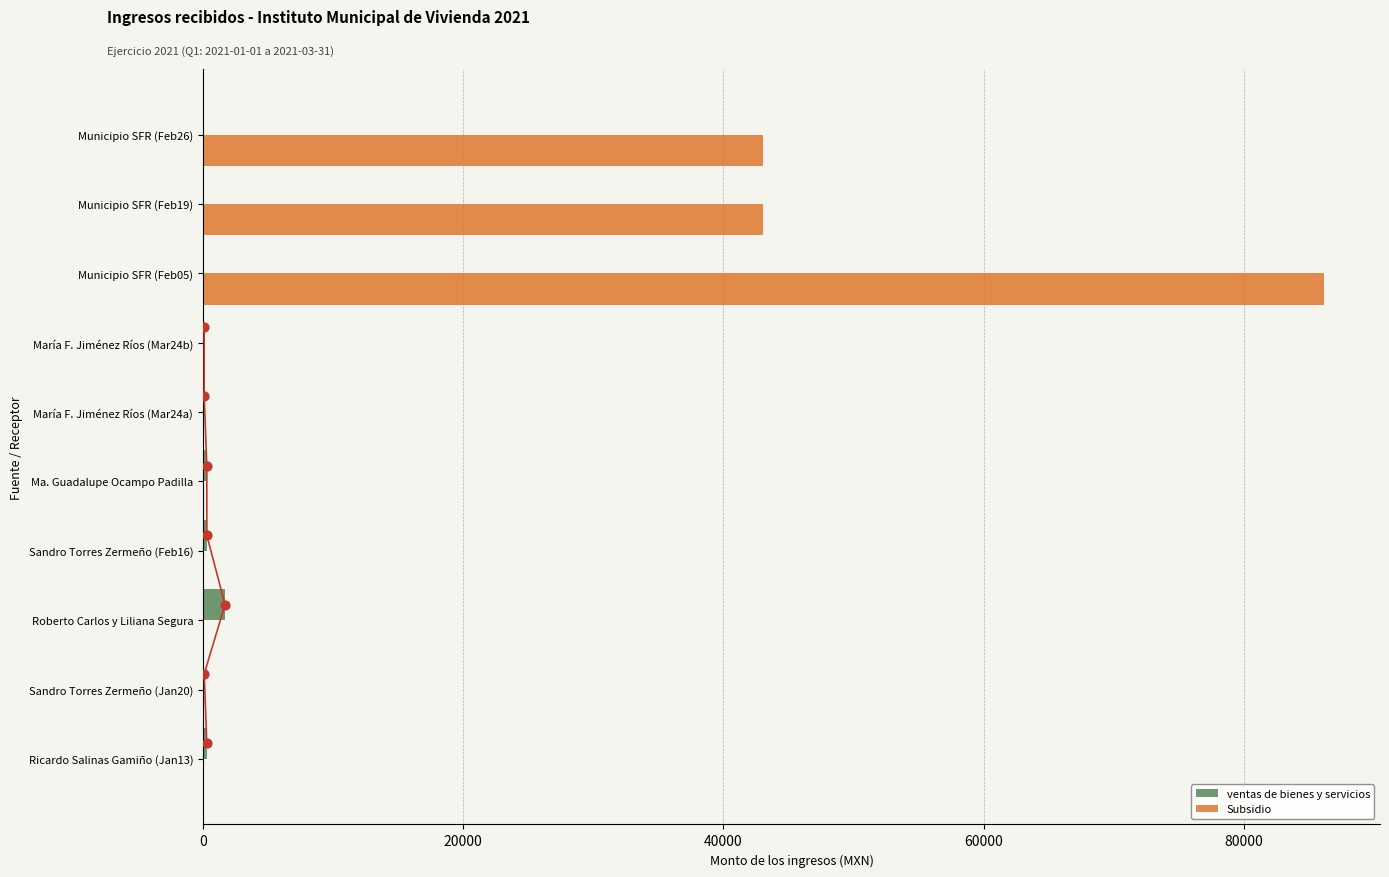

Which series contains the highest Y value?

Subsidio